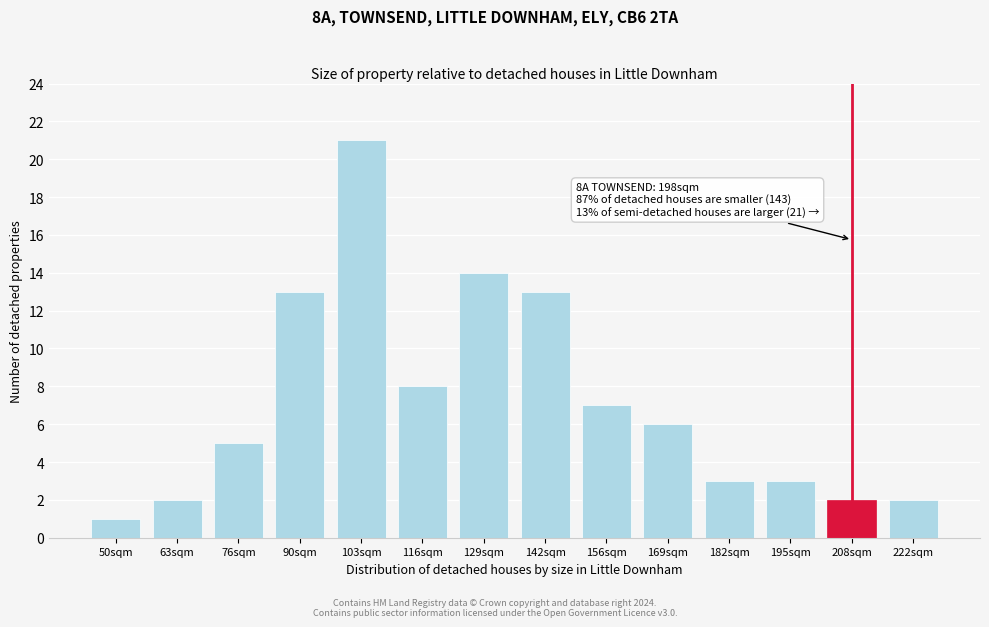

Reading left to right, list all the values displayed in this chart.

50sqm=1	63sqm=2	76sqm=5	90sqm=13	103sqm=21	116sqm=8	129sqm=14	142sqm=13	156sqm=7	169sqm=6	182sqm=3	195sqm=3	208sqm=2	222sqm=2